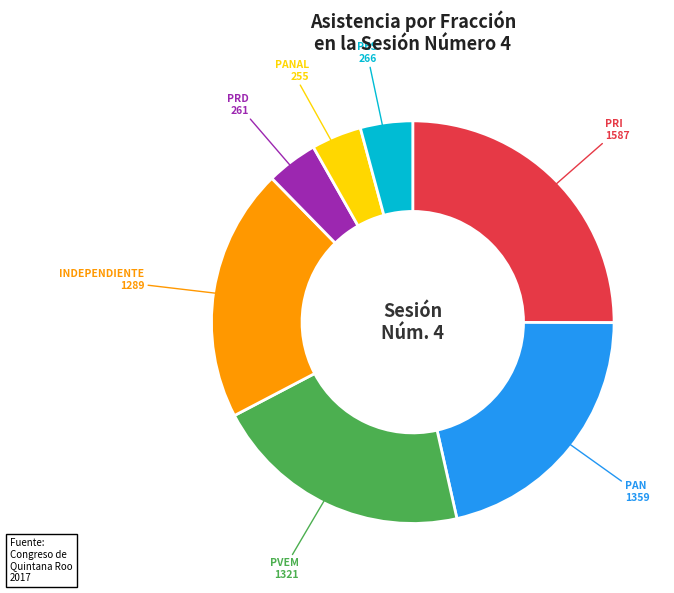

Do PVEM and PANAL together represent more than half of the pie?

No